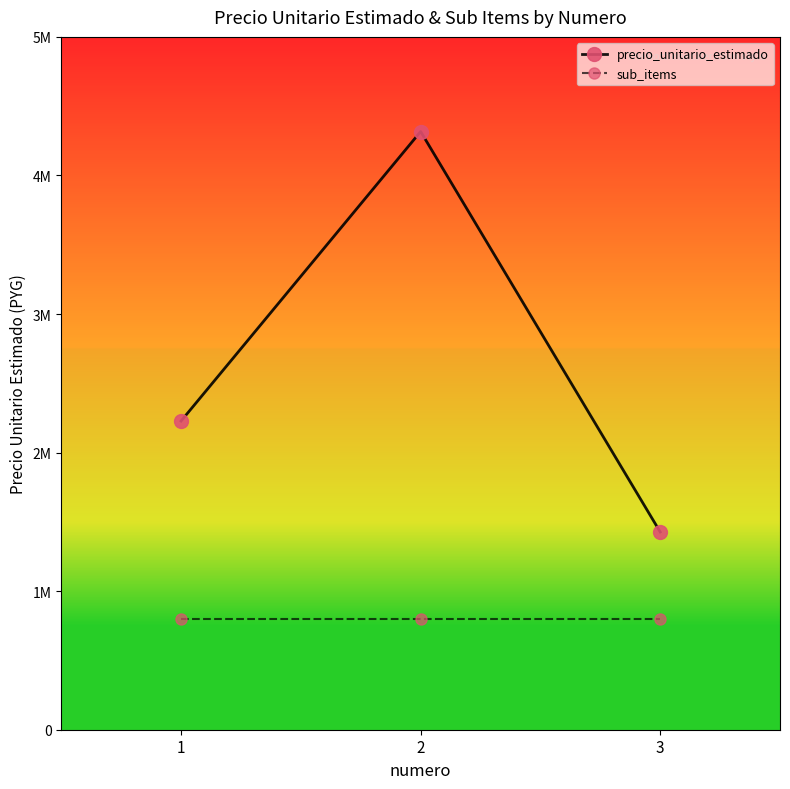

Is this an area chart (filled region under the line)?

No